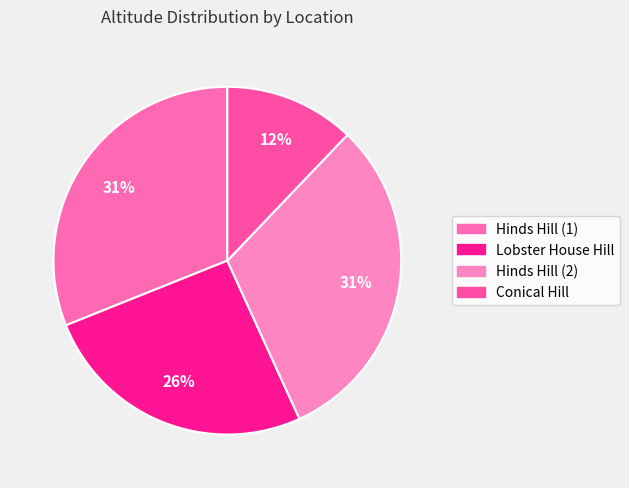

To the nearest percent, what is the difference between the Hinds Hill (1) and Conical Hill slice percentages?

19%